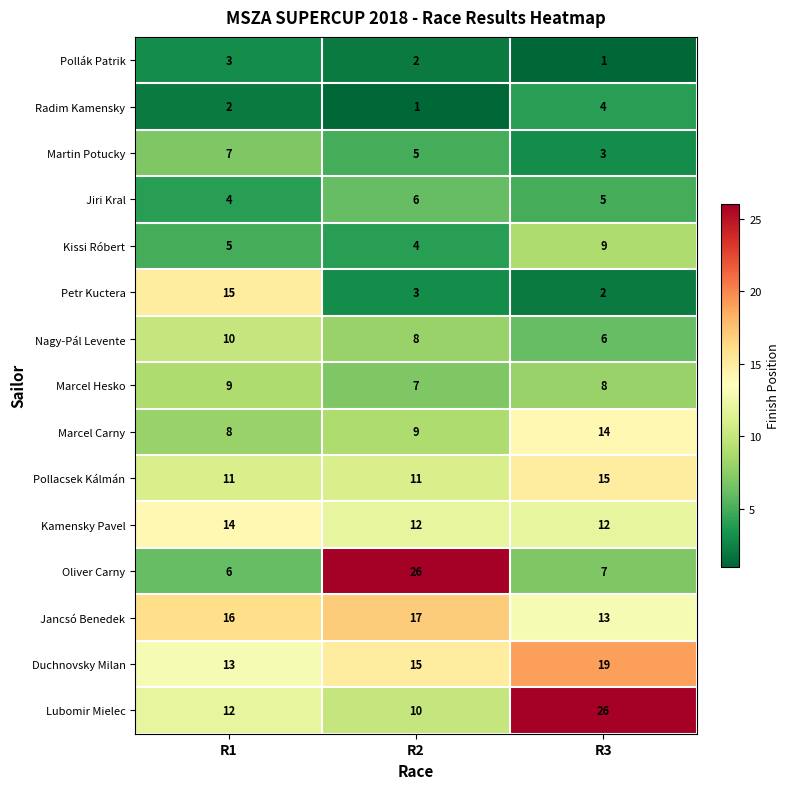

The value of Lubomir Mielec at R2 is 5. True or false?

False